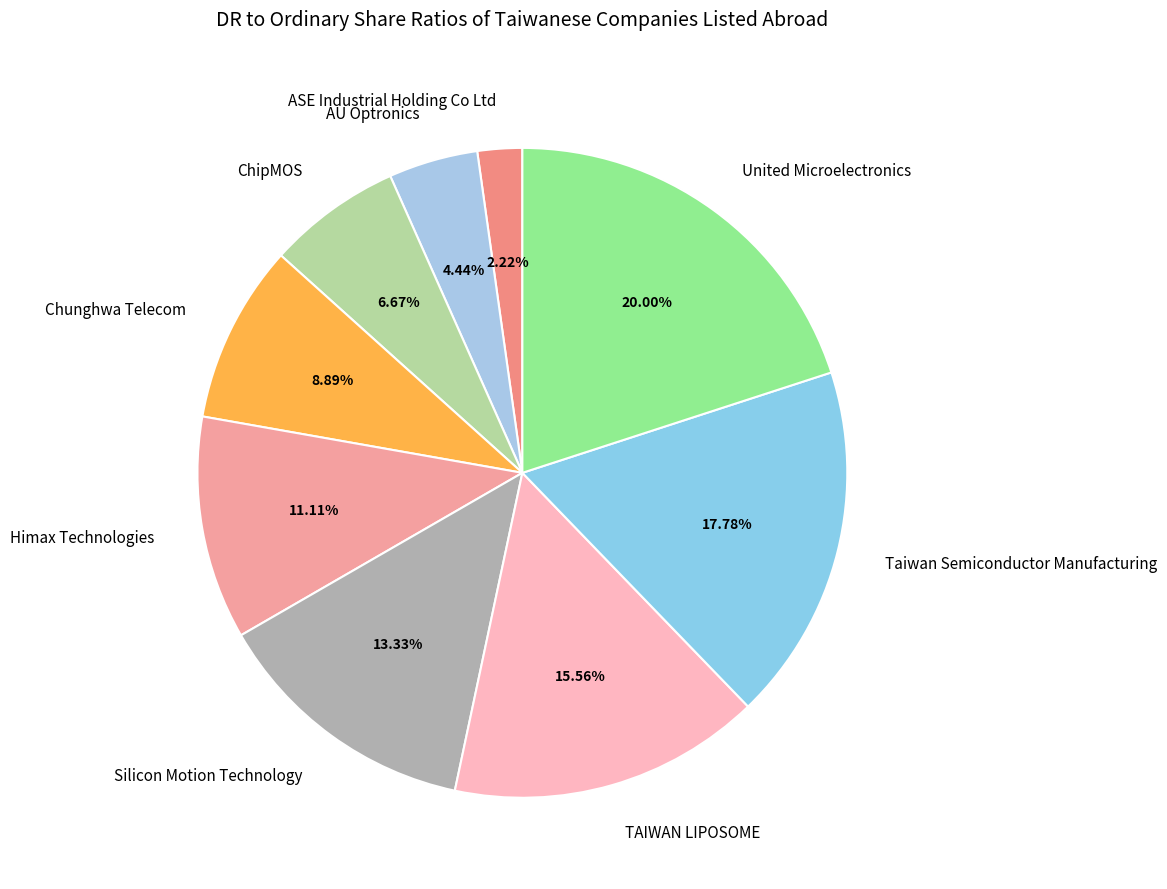

Is there any slice that represents more than half of the pie?

No